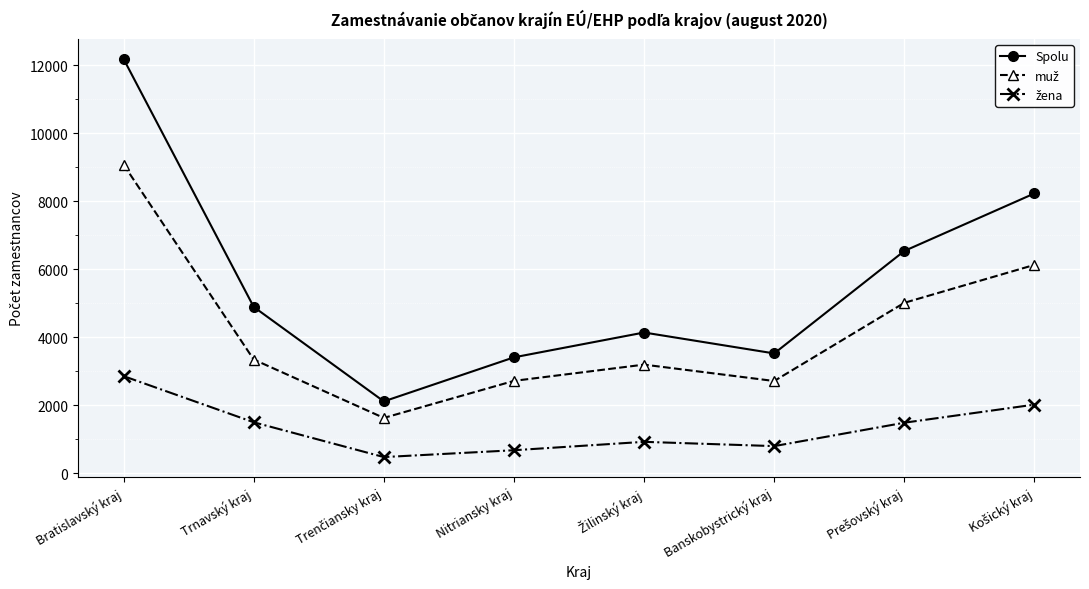

Does the chart display data point markers on the line(s)?

Yes